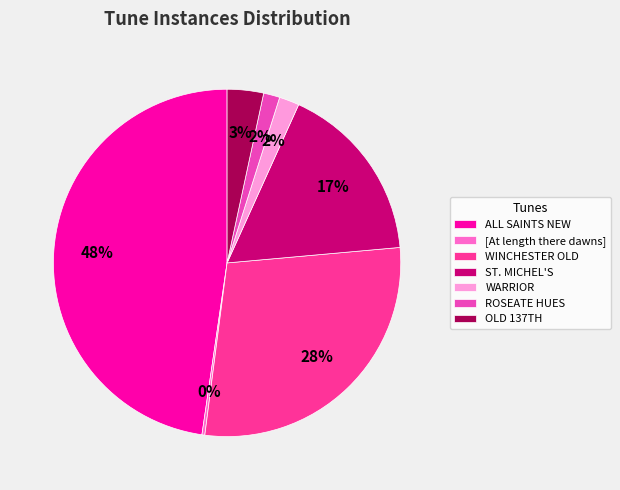

Which has a higher value, ST. MICHEL'S or WARRIOR?

ST. MICHEL'S